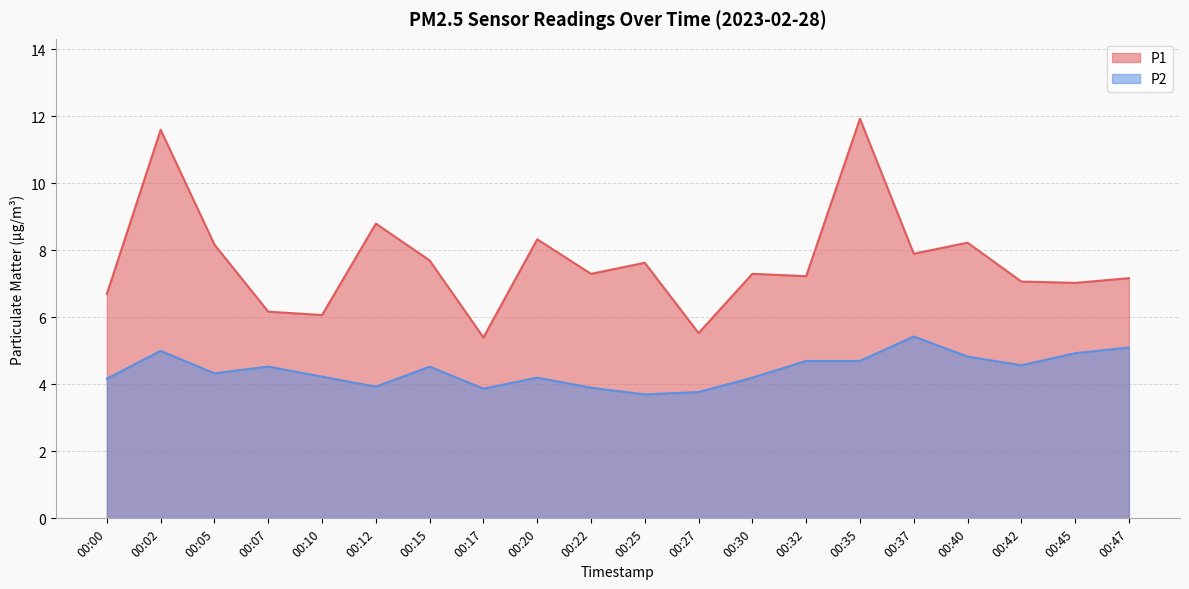

Is the value of P1 at 00:05 greater than the value of P2 at 00:40?

Yes